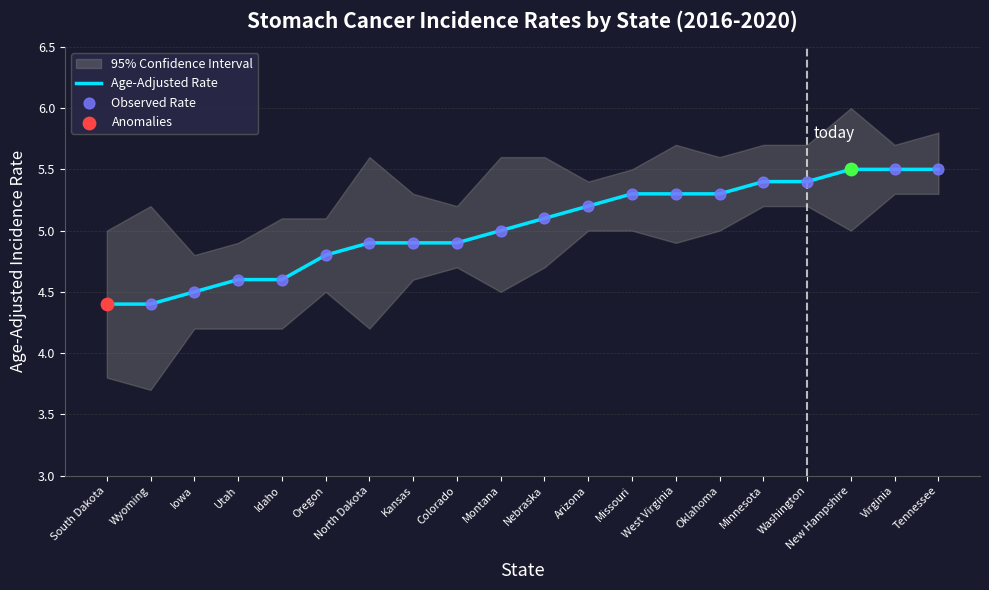

At how many categories does at least one series exceed 4?

20